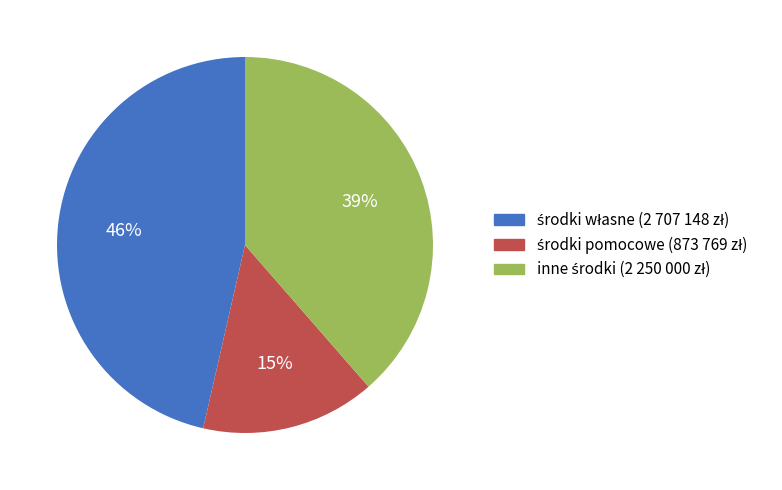

To the nearest percent, what is the difference between the largest and smallest slice percentages?

31%